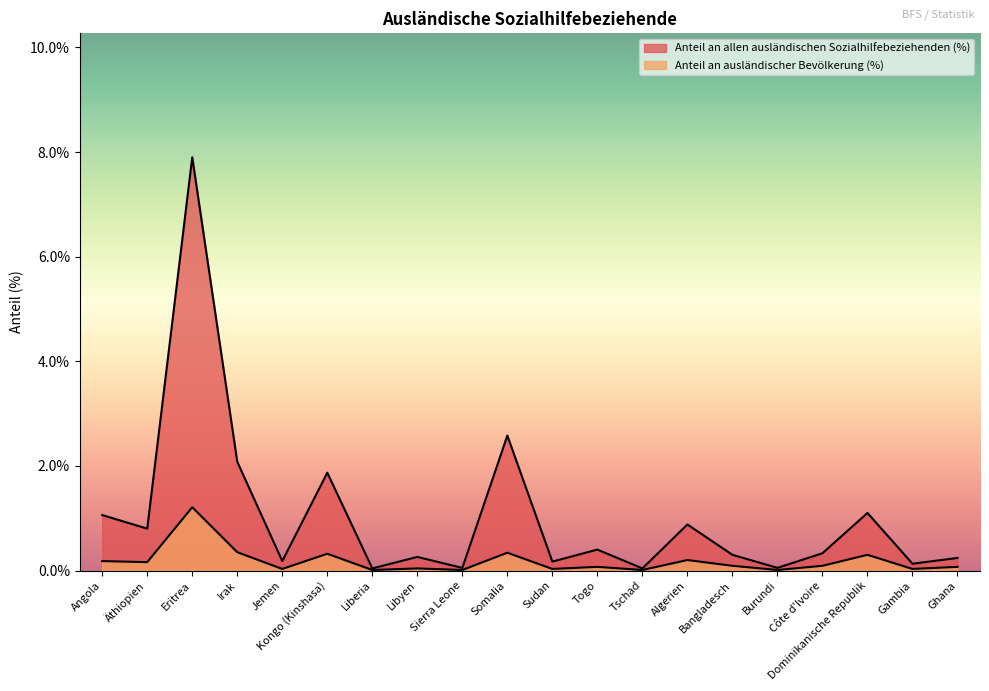

Which has a higher value, Bangladesch or Kongo (Kinshasa)?

Kongo (Kinshasa)